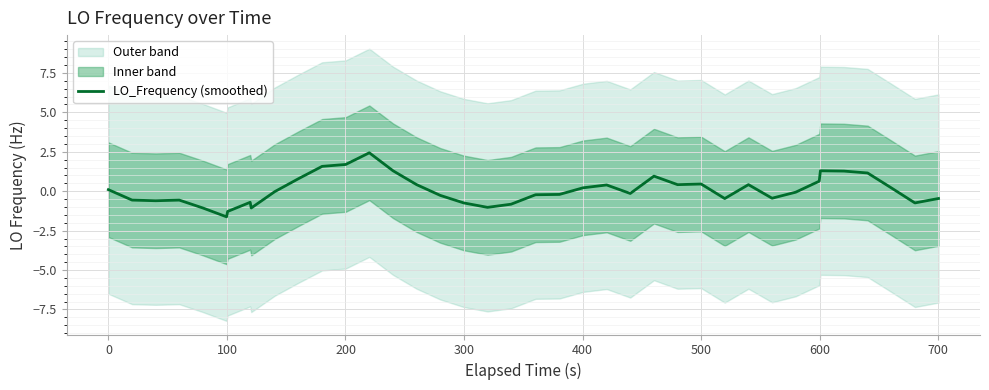

Reading left to right, transcribe all the data shown in this chart.

0.1	-0.6	-0.6	-0.6	-1.1	-1.6	-1.3	-0.7	-1.1	-0.0	0.8	1.6	1.7	2.4	1.3	0.4	-0.3	-0.7	-1.0	-0.8	-0.2	-0.2	-0.2	0.2	0.4	-0.1	1.0	0.4	0.5	-0.5	0.4	-0.4	-0.1	0.6	1.3	1.3	1.2	0.2	-0.7	-0.5